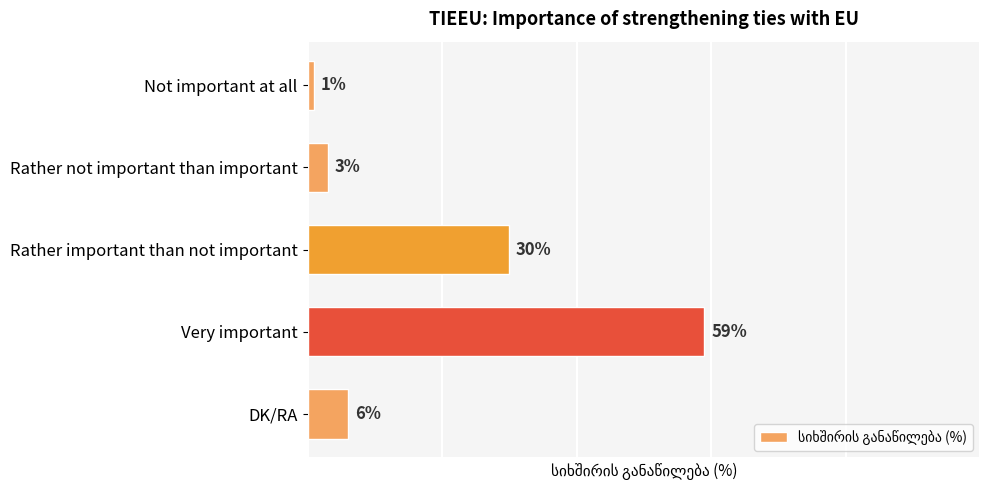

Where is the data nearest to the value 30?

Rather important than not important